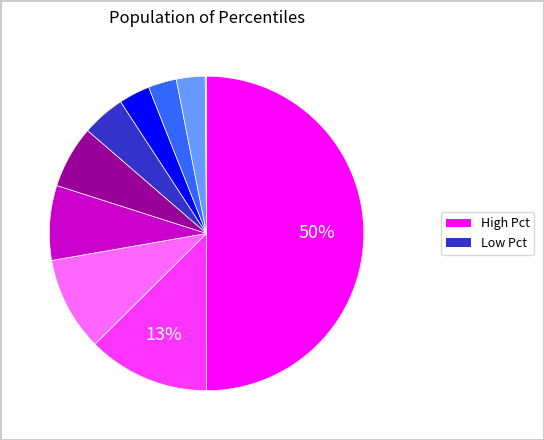

To the nearest percent, what is the difference between the largest and smallest slice percentages?

50%